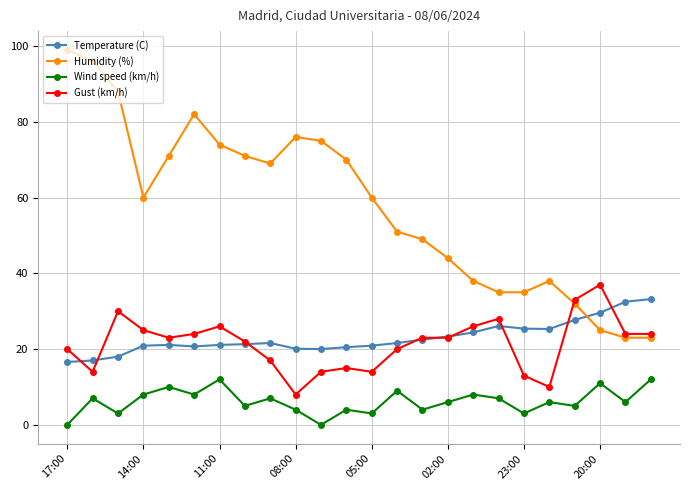

What is the lowest value of the Humidity (%) series?

23.0